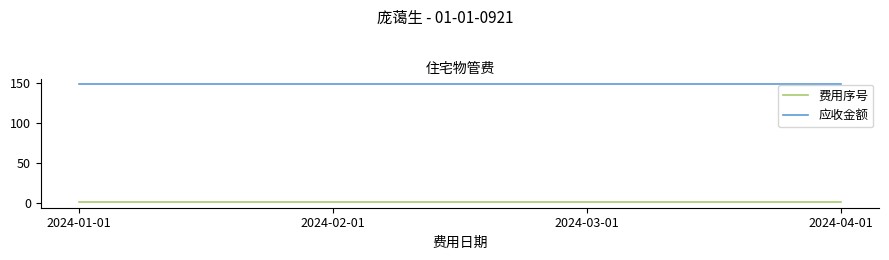

What are all the series names shown in the legend?

费用序号, 应收金额